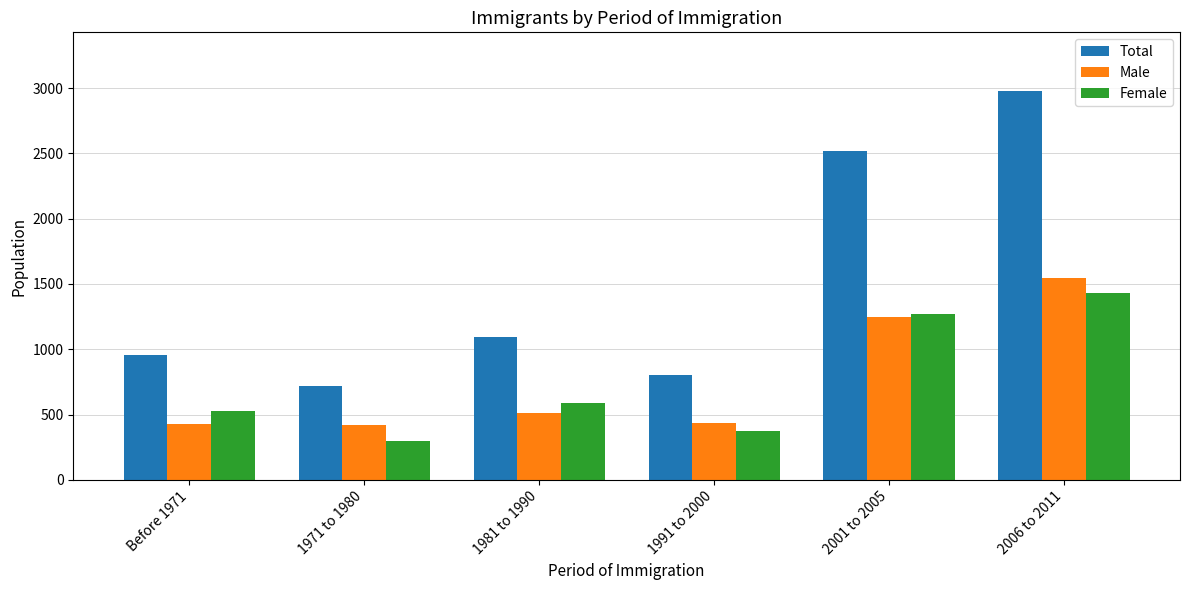

Which series has the largest range (max minus min)?

Total